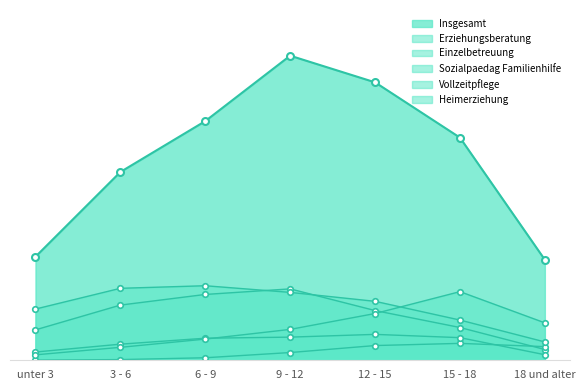

Reading right to left, list all the values displayed in this chart.

Insgesamt: 18 und alter=1754	15 - 18=3886	12 - 15=4851	9 - 12=5316	6 - 9=4174	3 - 6=3286	unter 3=1807
Erziehungsberatung: 18 und alter=188	15 - 18=572	12 - 15=868	9 - 12=1246	6 - 9=1149	3 - 6=963	unter 3=531
Einzelbetreuung: 18 und alter=238	15 - 18=295	12 - 15=257	9 - 12=135	6 - 9=44	3 - 6=12	unter 3=3
Sozialpaedag Familienhilfe: 18 und alter=320	15 - 18=702	12 - 15=1029	9 - 12=1185	6 - 9=1301	3 - 6=1256	unter 3=894
Vollzeitpflege: 18 und alter=97	15 - 18=395	12 - 15=452	9 - 12=404	6 - 9=385	3 - 6=281	unter 3=144
Heimerziehung: 18 und alter=653	15 - 18=1198	12 - 15=816	9 - 12=539	6 - 9=370	3 - 6=226	unter 3=95